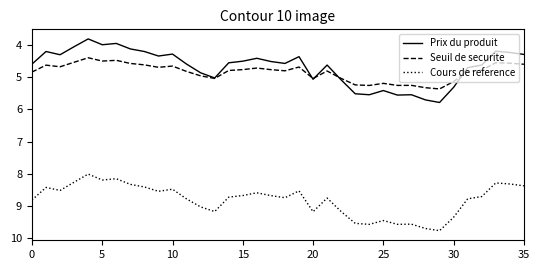

How many lines are shown in the chart?

3